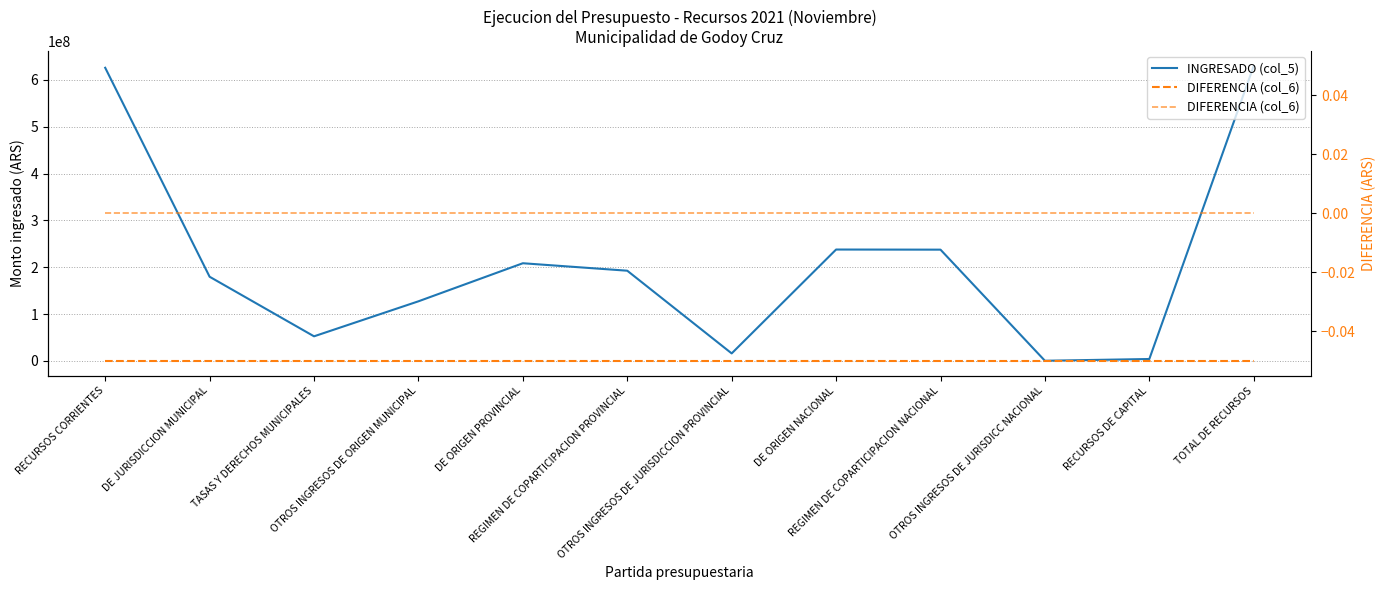

What is the label of the 6th point from the right?

OTROS INGRESOS DE JURISDICCION PROVINCIAL